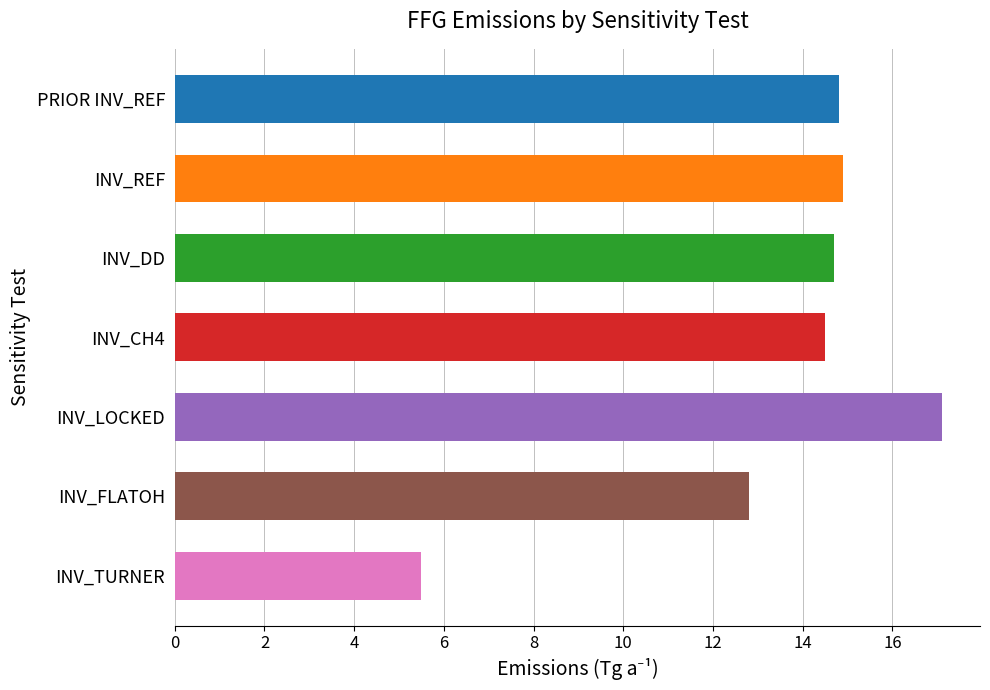

Which label corresponds to the smallest value in the chart?

INV_TURNER